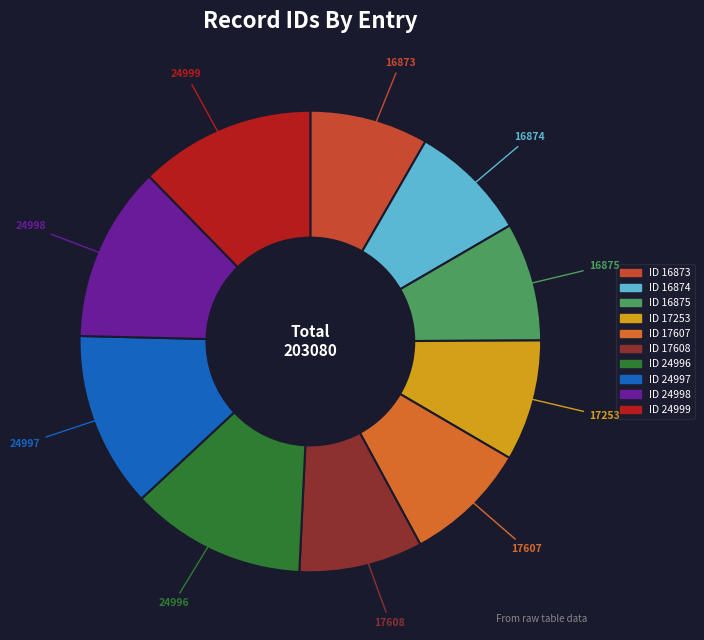

Which category has the smallest portion of the pie?

2009-09-14 (16873)